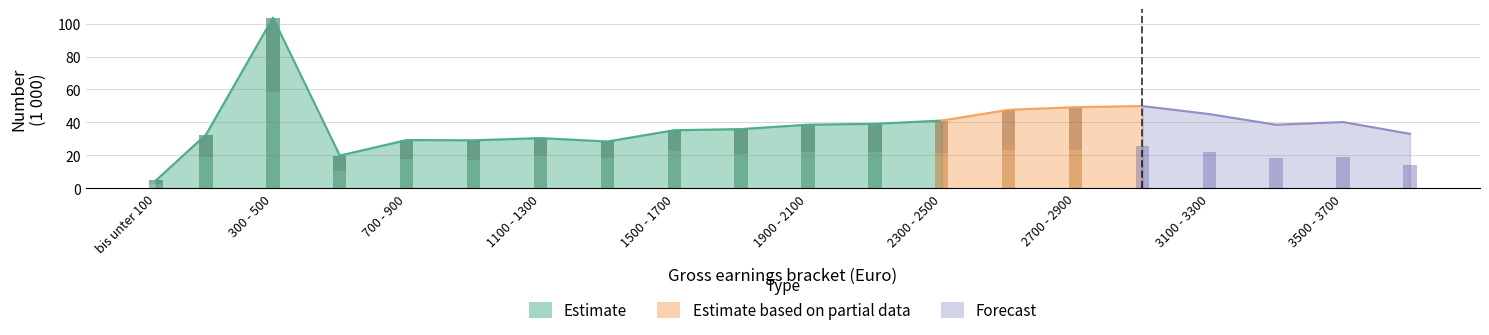

What is the label of the 10th bar from the left?

1700 - 1900